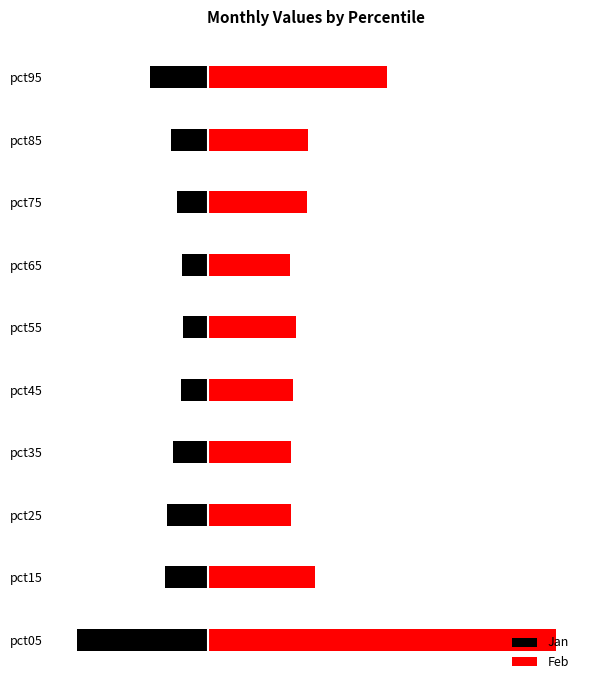

Read the Jan value at pct95.

-0.3